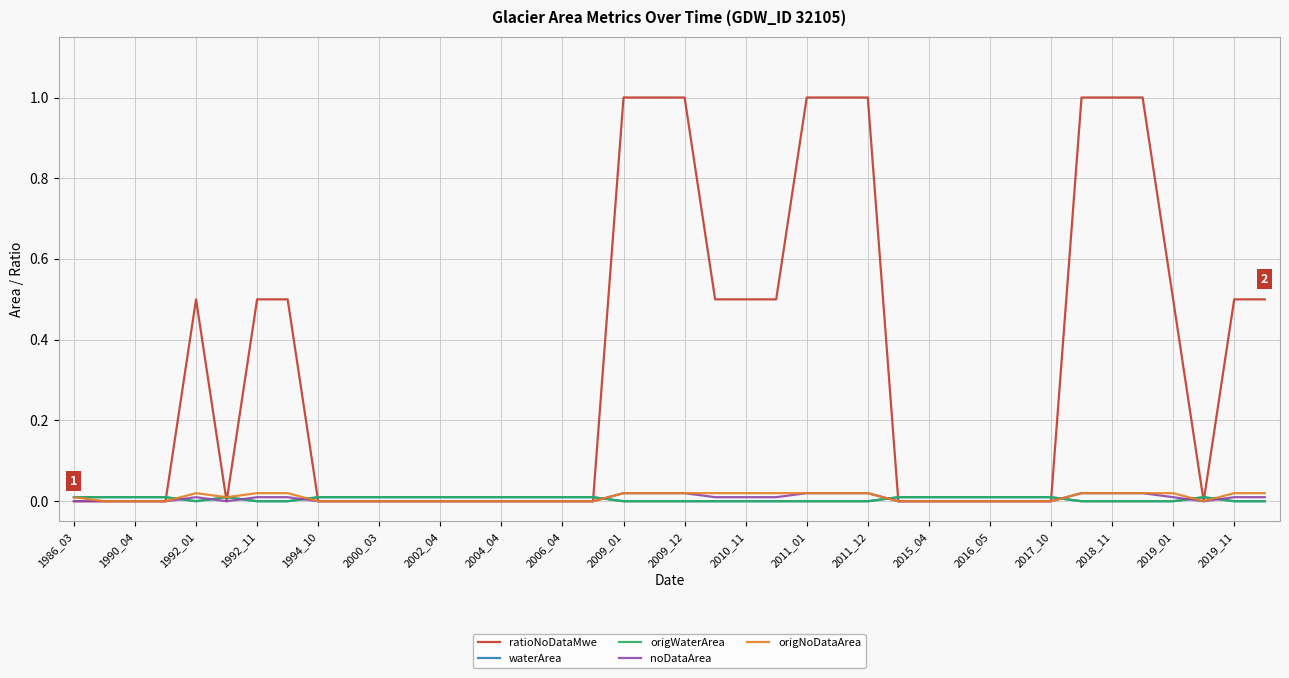

Does the chart display data point markers on the line(s)?

No